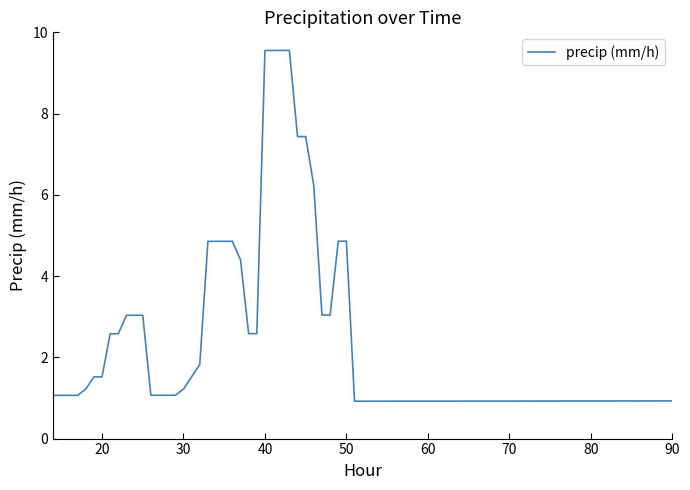

What is the greatest value displayed?

9.6